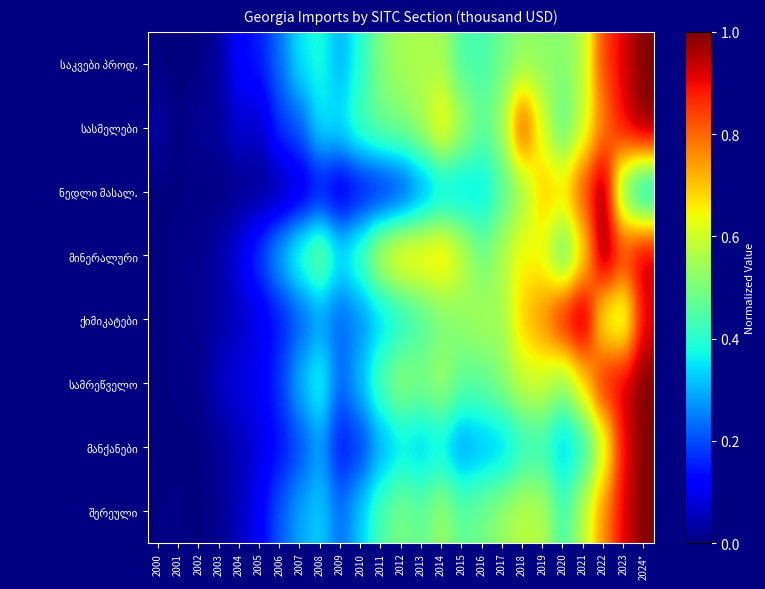

What is the greatest value displayed?

1.0